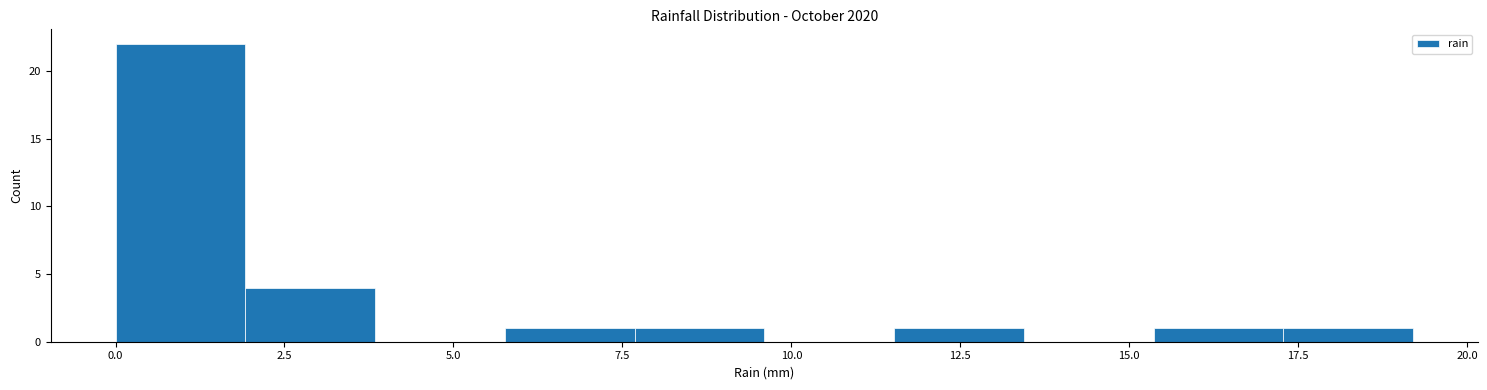

Around what value on the x-axis is the tallest bar? Give the approximate position of its centre, as read against the axis.

1.0